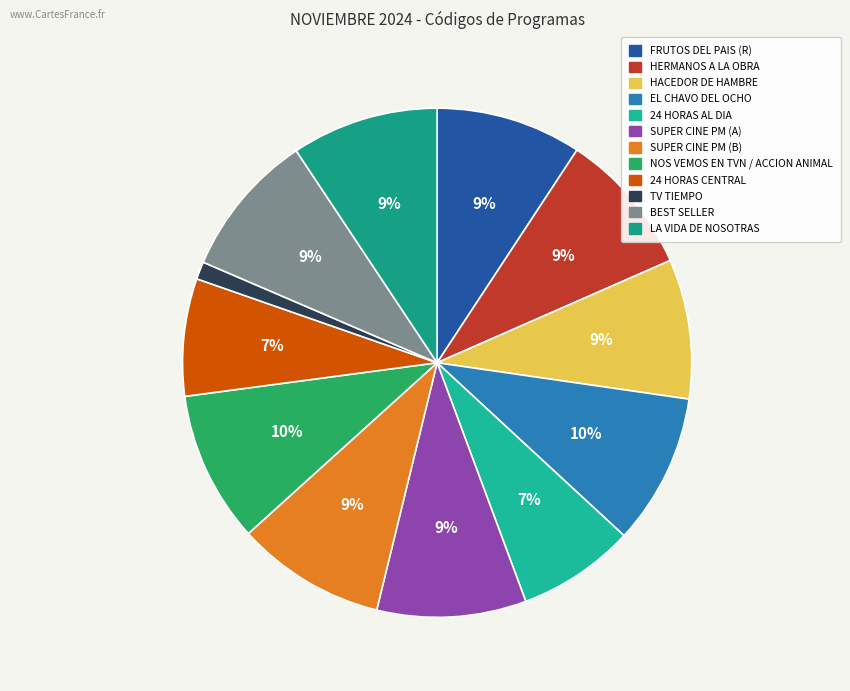

Rank the categories by value from highest to lowest.

NOS VEMOS EN TVN / ACCION ANIMAL, EL CHAVO DEL OCHO, SUPER CINE PM (B), SUPER CINE PM (A), LA VIDA DE NOSOTRAS, FRUTOS DEL PAIS (R), BEST SELLER, HERMANOS A LA OBRA, HACEDOR DE HAMBRE, 24 HORAS AL DIA, 24 HORAS CENTRAL, TV TIEMPO